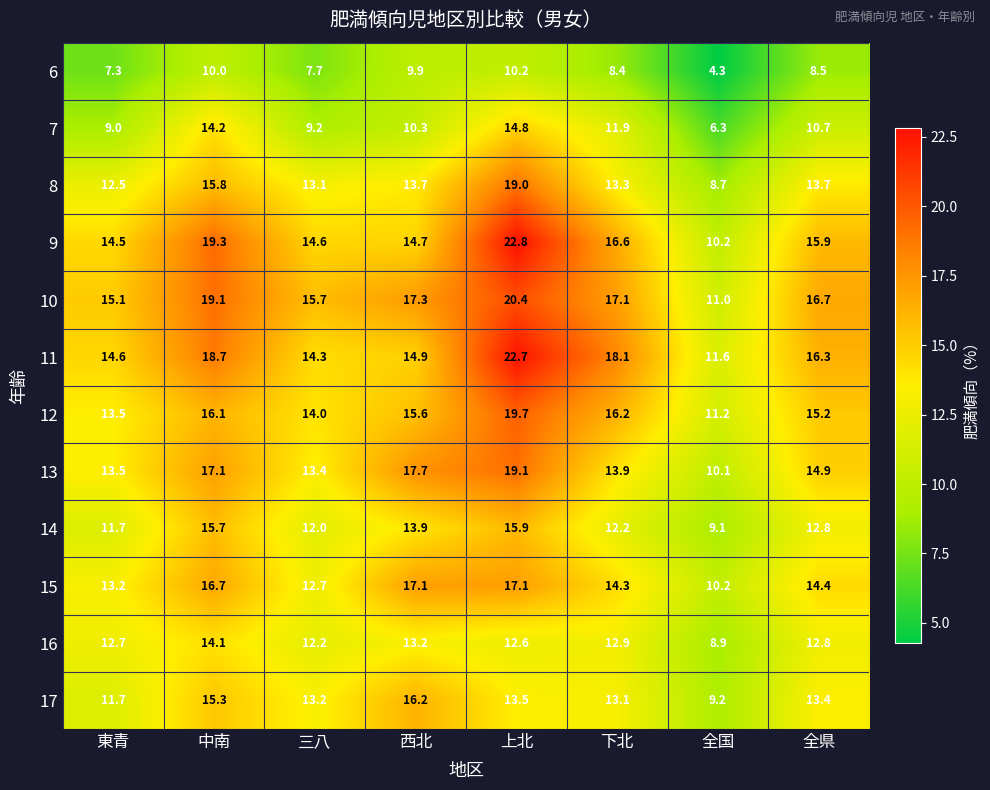

The value of 17 at 西北 is 16.2. True or false?

True